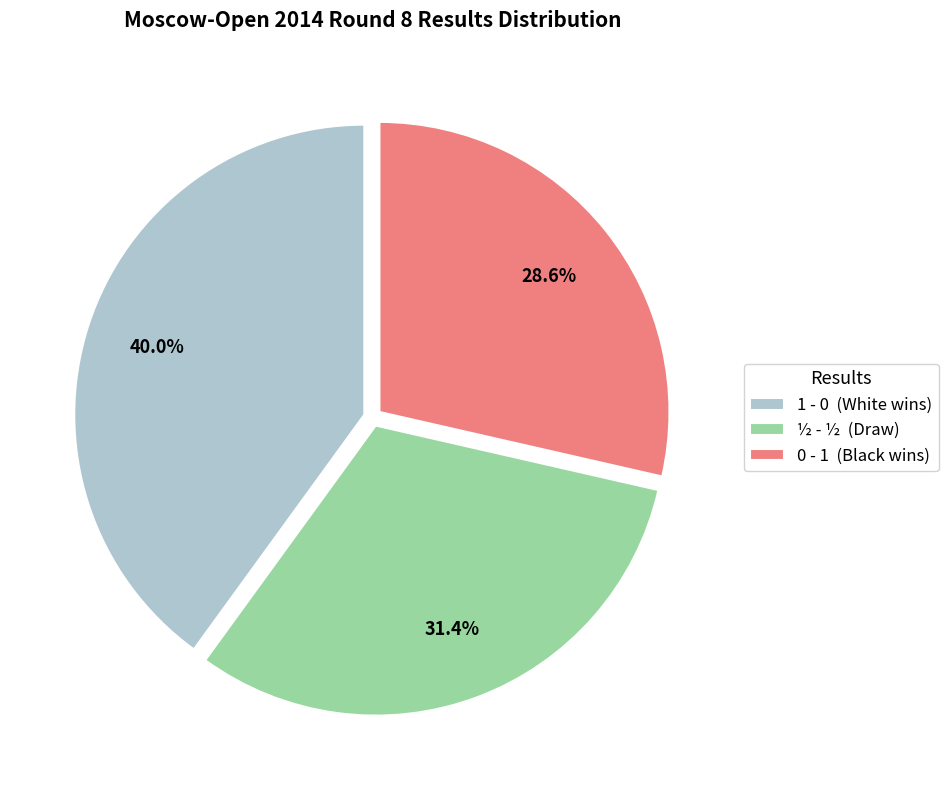

What percentage is NOT represented by 0 - 1 (Black wins)?

71.4%